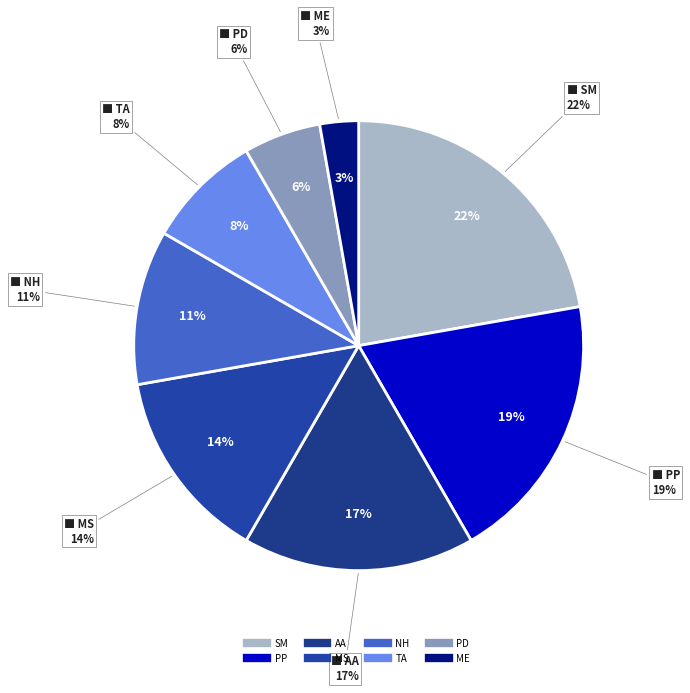

What is the total percentage of PP and NH?

30.6%